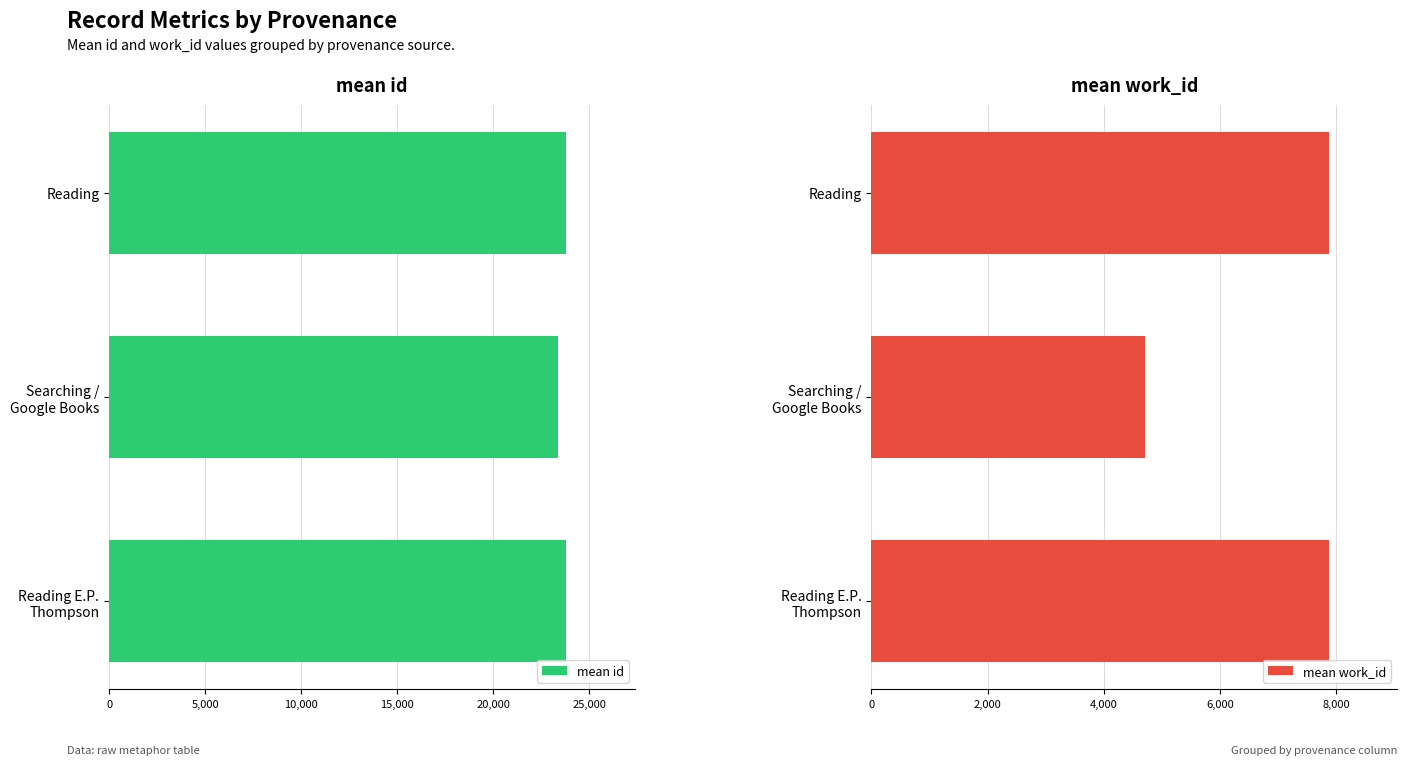

True or false: mean work_id has a value of 7870 at Reading.

True